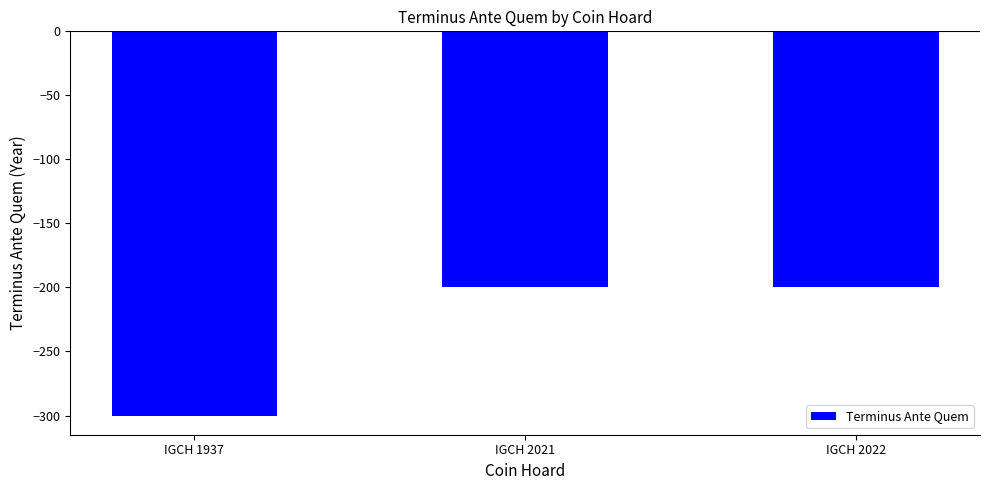

Reading right to left, list all the values displayed in this chart.

IGCH 2022=-200	IGCH 2021=-200	IGCH 1937=-300